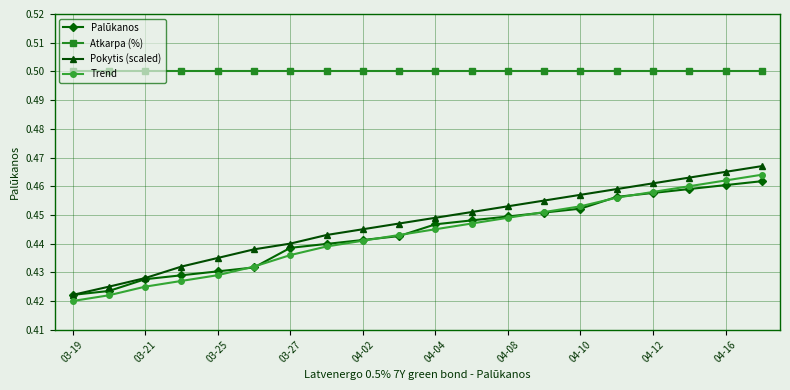

At how many categories does at least one series exceed 0?

20